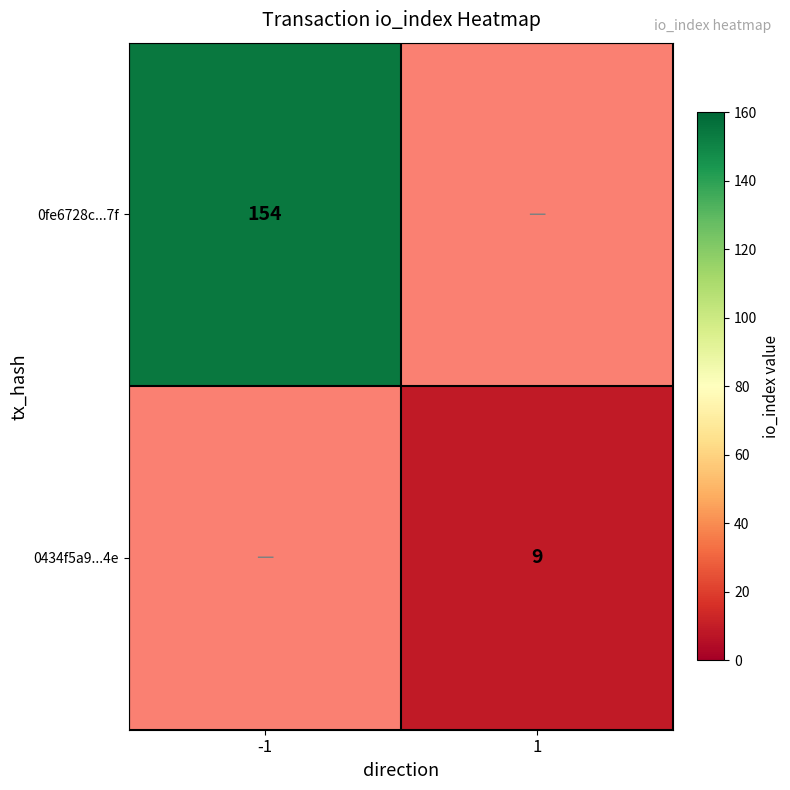

True or false: 0fe6728c...7f has a value of 154 at -1.

True